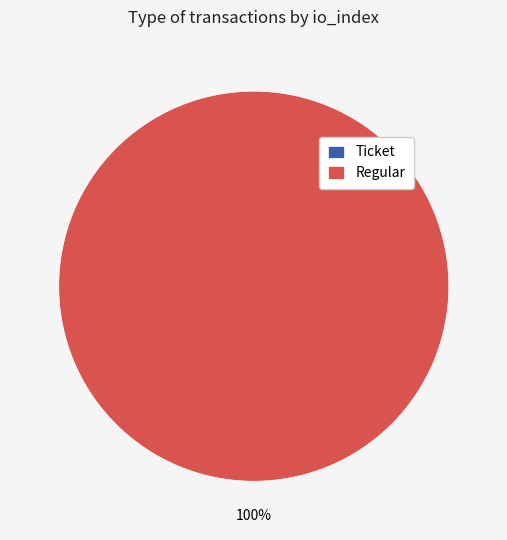

How much of the chart is everything except Ticket?

100.0%